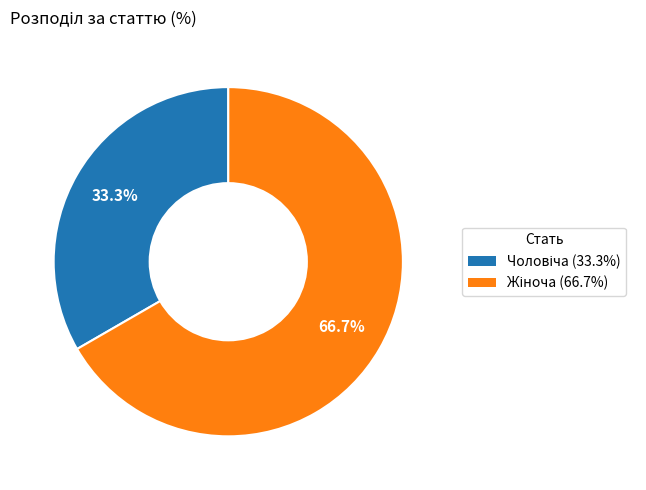

Is there a majority slice in this chart?

Yes